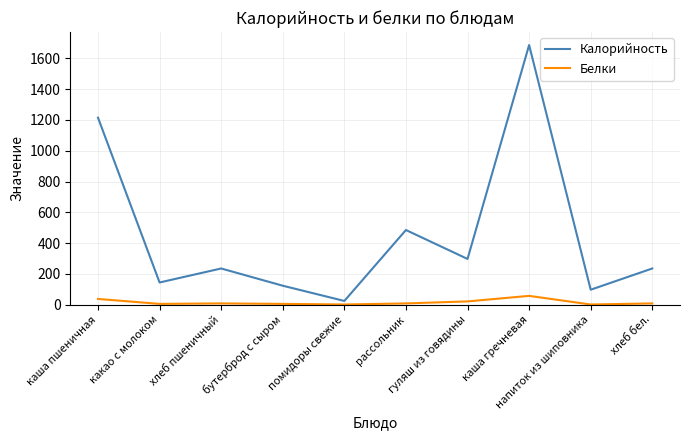

What is the greatest value displayed?

1687